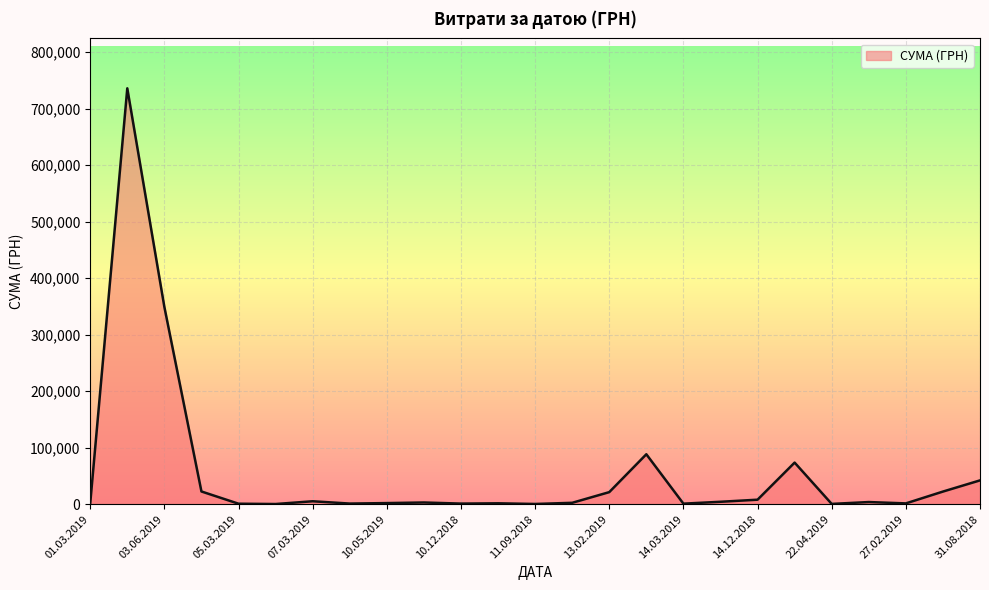

What is the difference between the maximum and minimum values?

735810.8